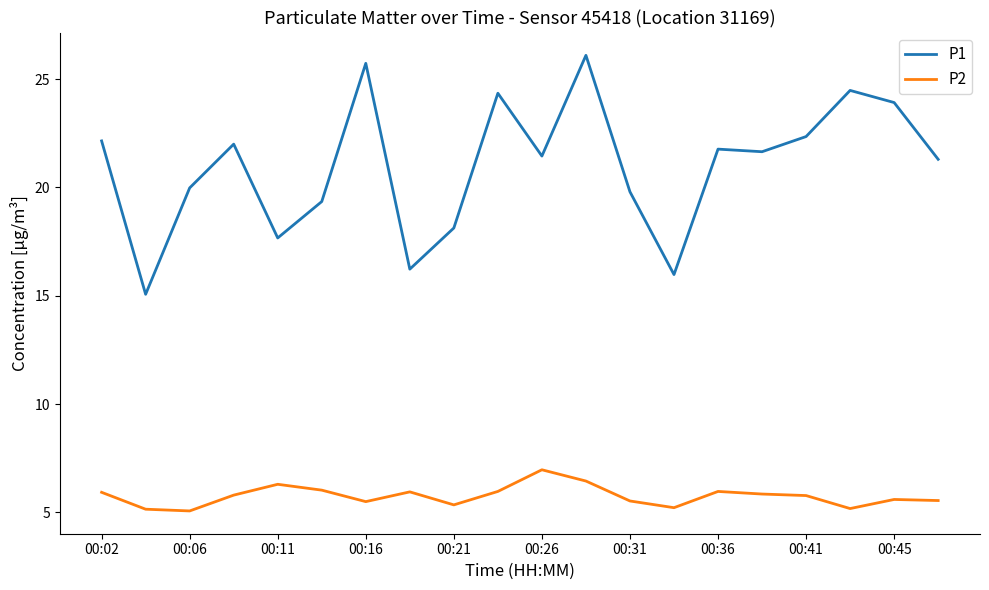

How many categories are shown in the chart?

20